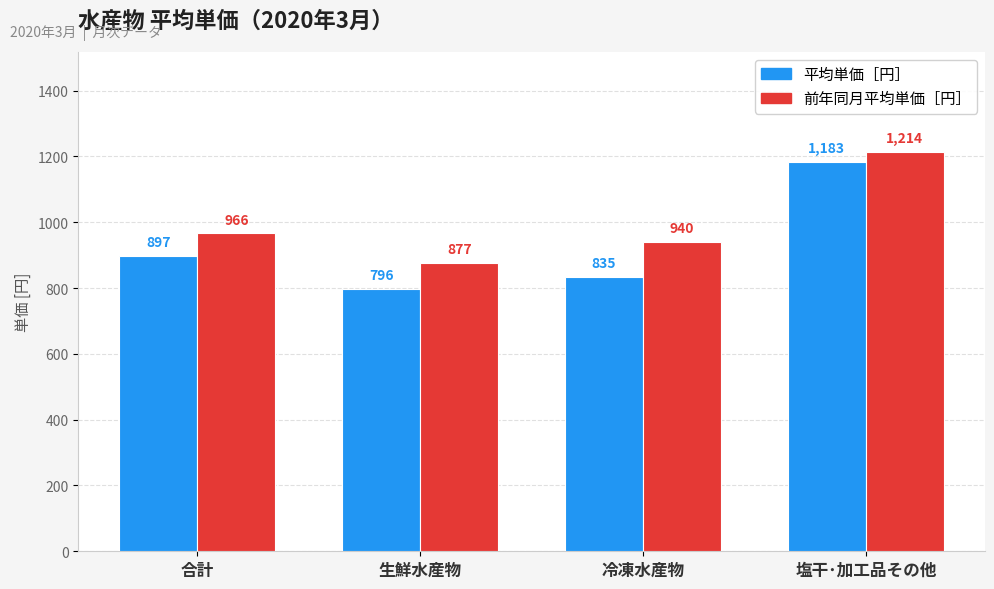

Which series has the widest spread of values?

平均単価［円］